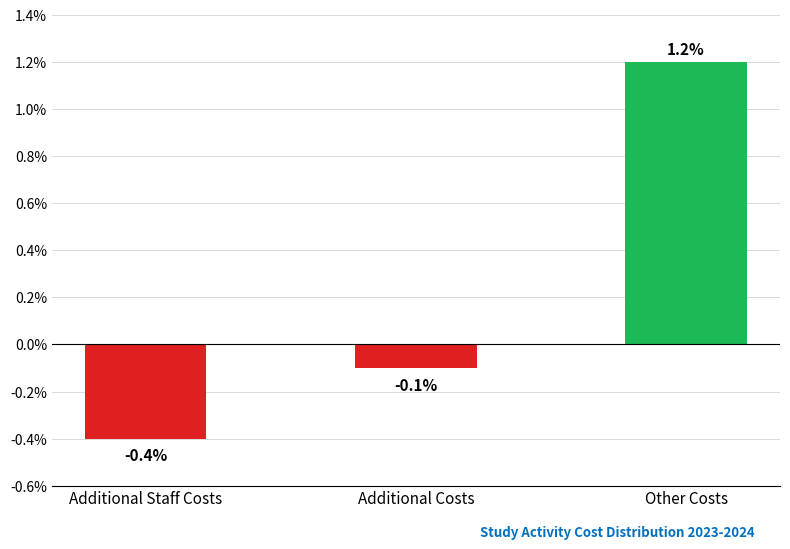

Rank the categories by value from lowest to highest.

Additional Staff Costs, Additional Costs, Other Costs